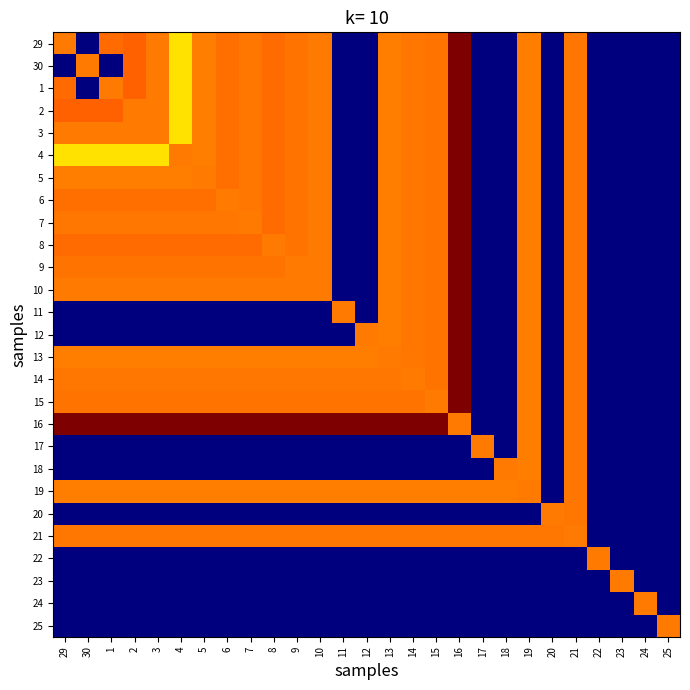

What is the difference between the highest and lowest values at 17?

11.2